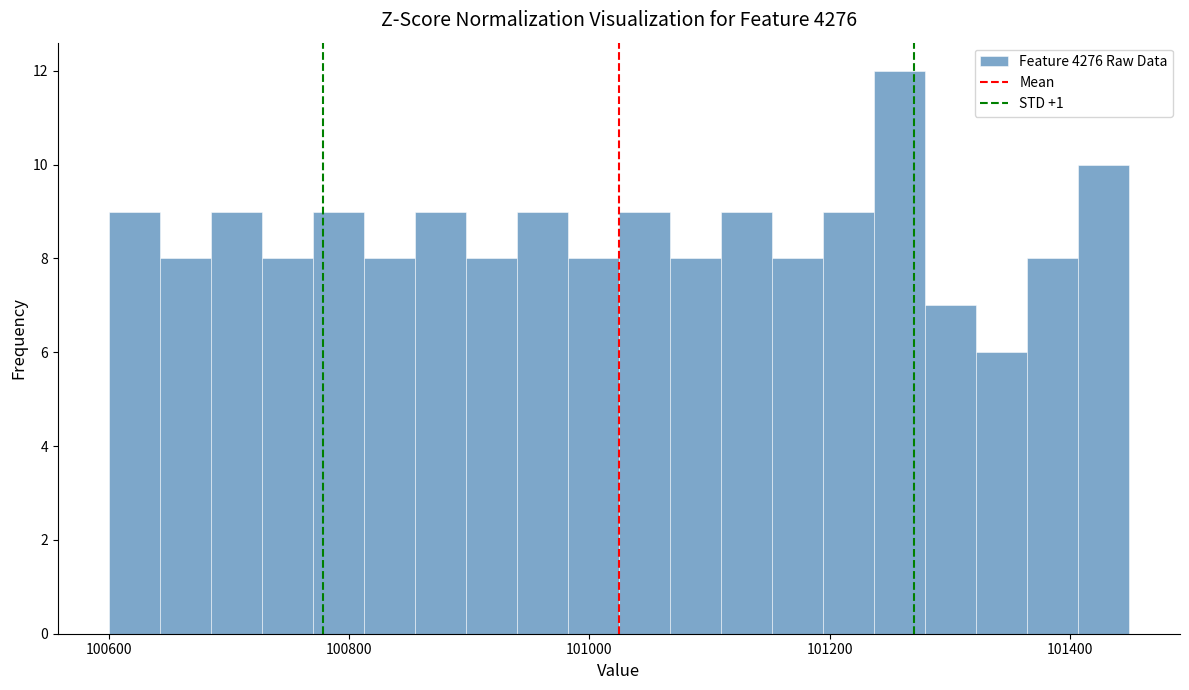

Read against the x-axis, roughly where is the centre of the tallest bar?

101260